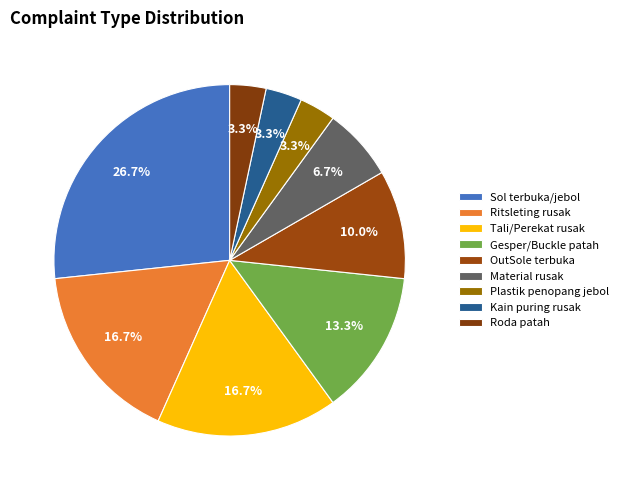

What is the change in value from Ritsleting rusak to Plastik penopang jebol?

-4